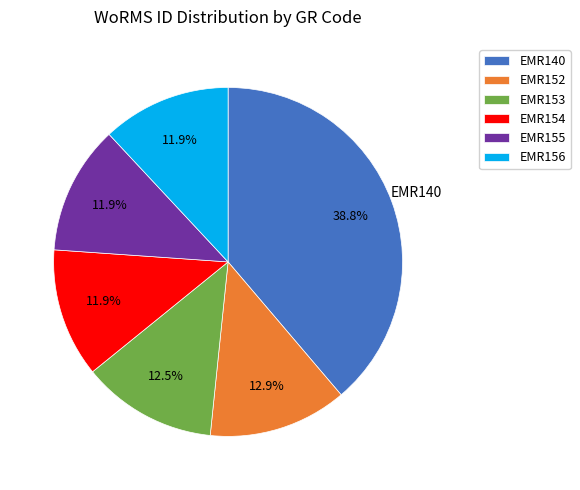

Count the number of slices in the pie.

6